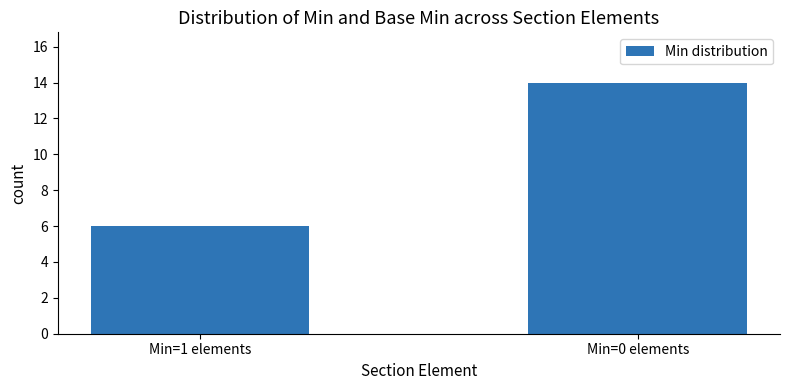

Reading left to right, transcribe all the data shown in this chart.

Min=1 elements=6	Min=0 elements=14